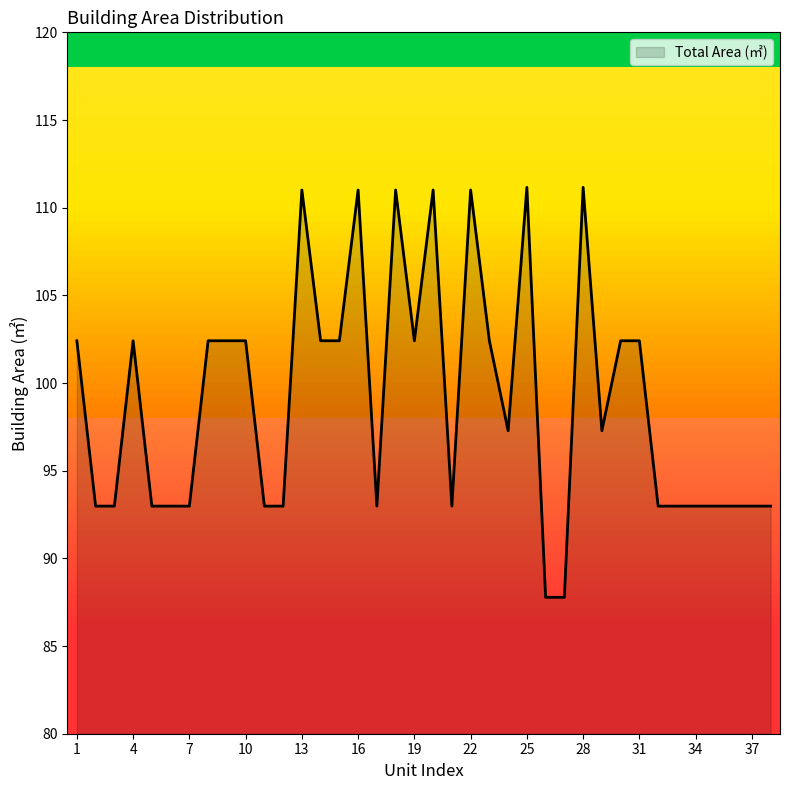

What is the greatest value displayed?

111.2